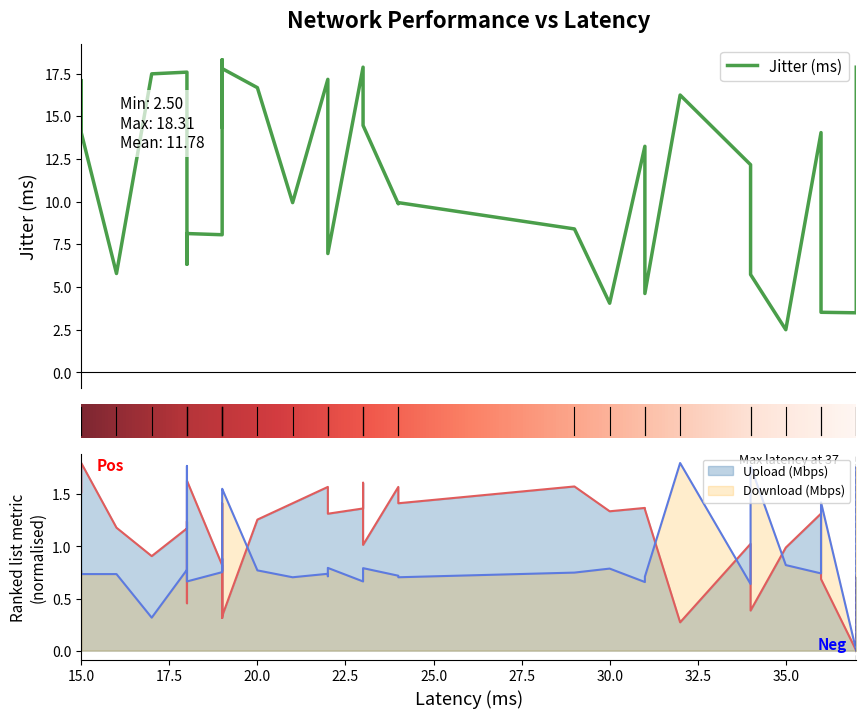

What is the spread (max minus min) of values at 23?

17.2